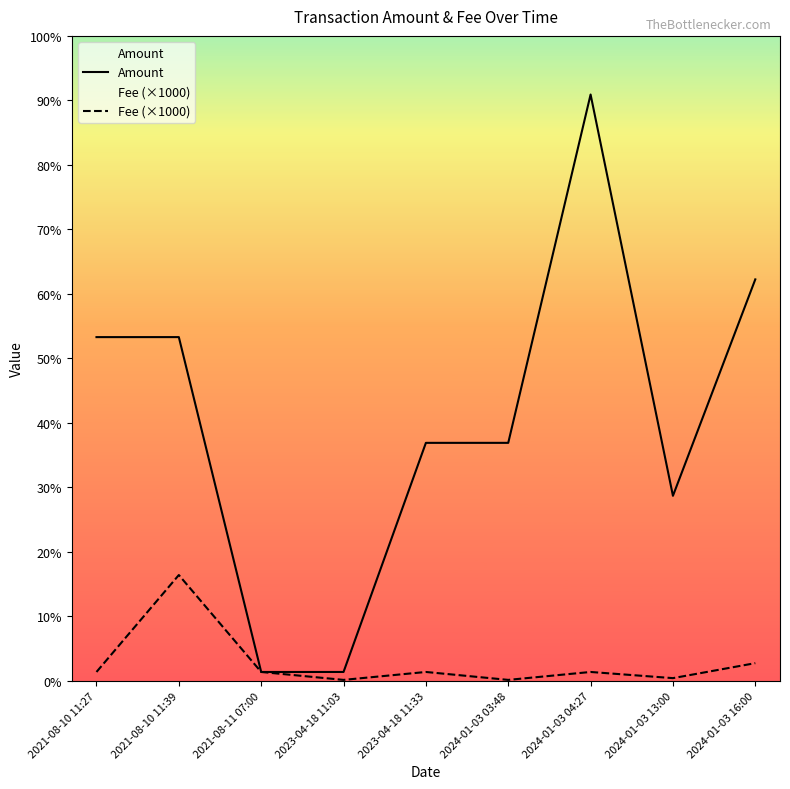

How many interior local valleys does the Fee (×1000) series have?

3